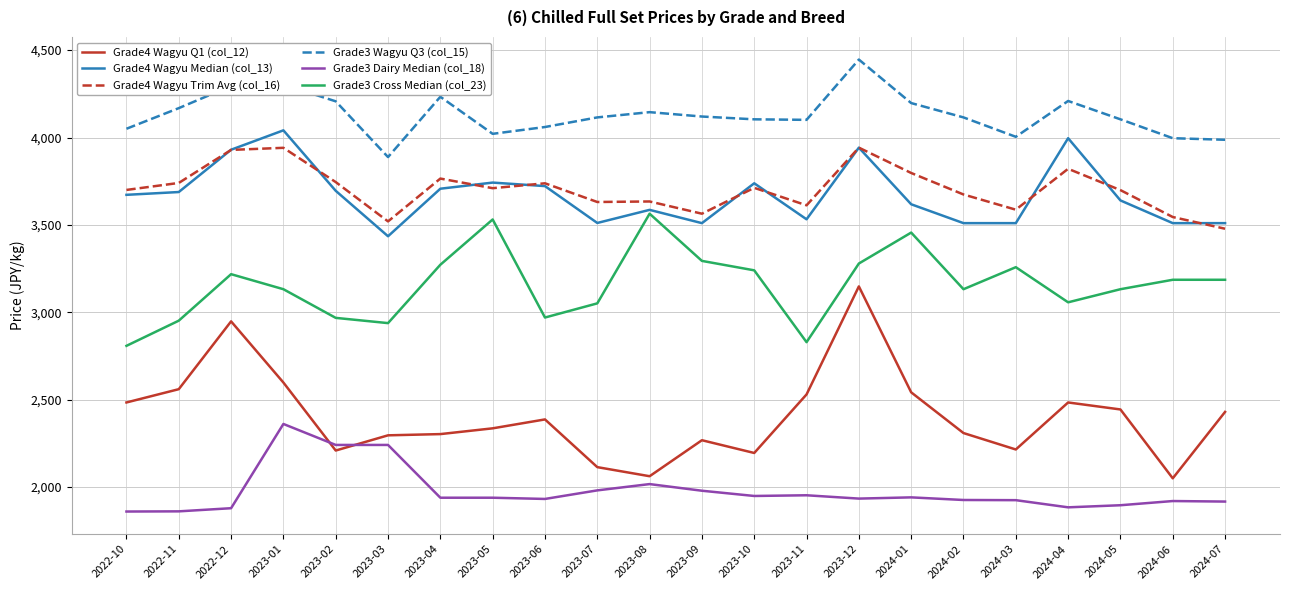

Which category has the highest value across all series?

2023-12